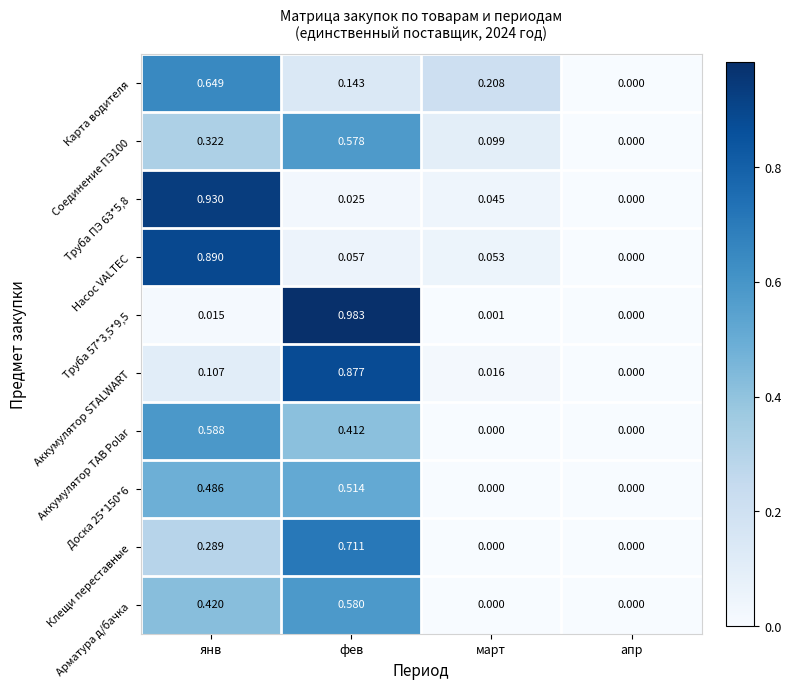

At which label is Труба ПЭ 63*5,8 closest to 0?

апр